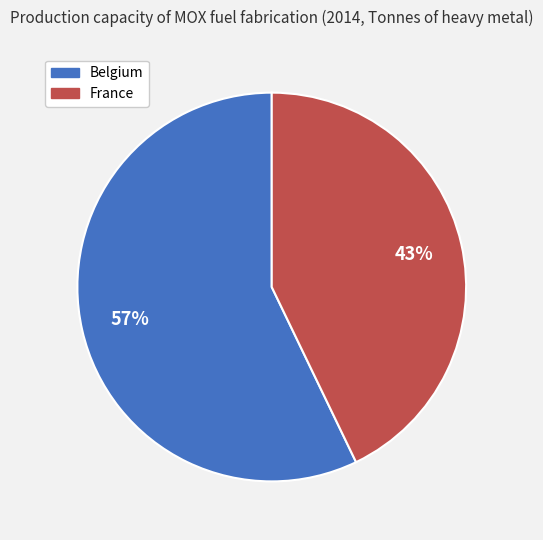

How many segments does this pie chart have?

2